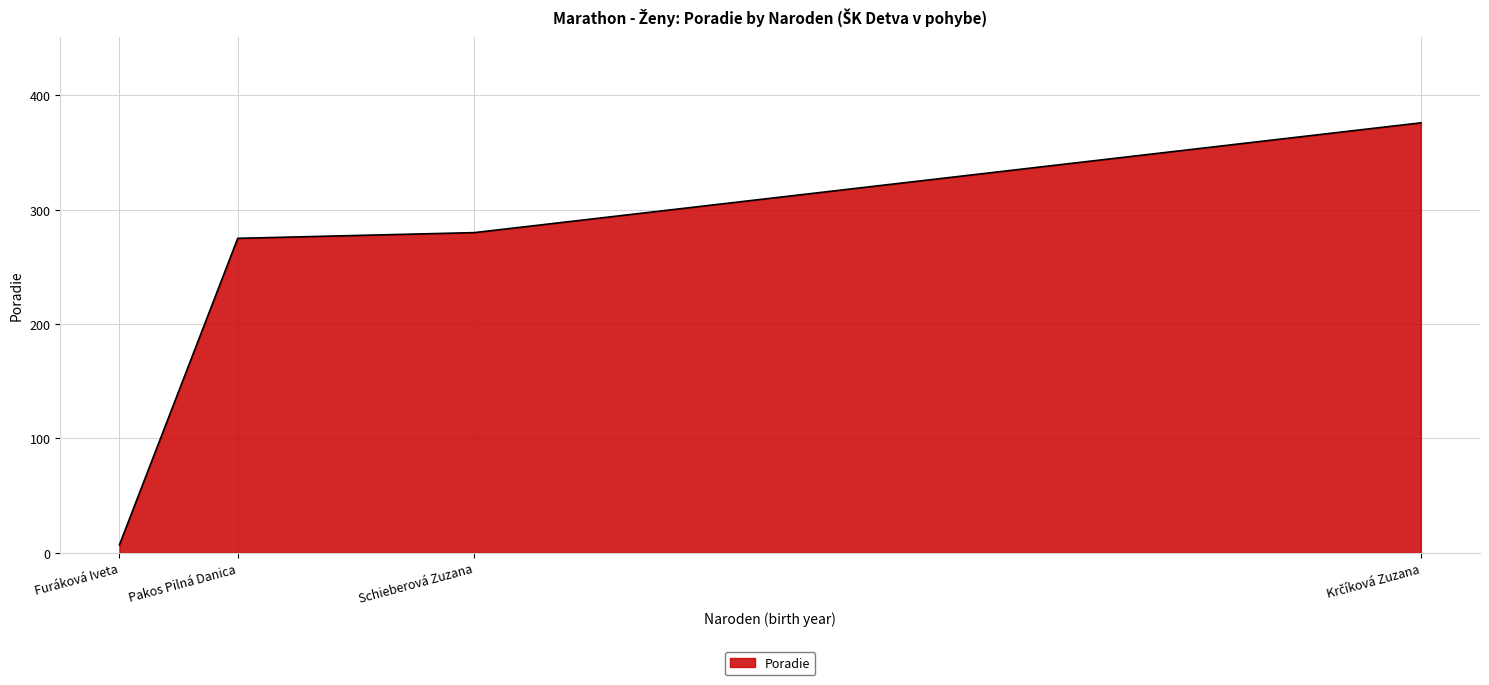

What is the smallest value displayed?

7